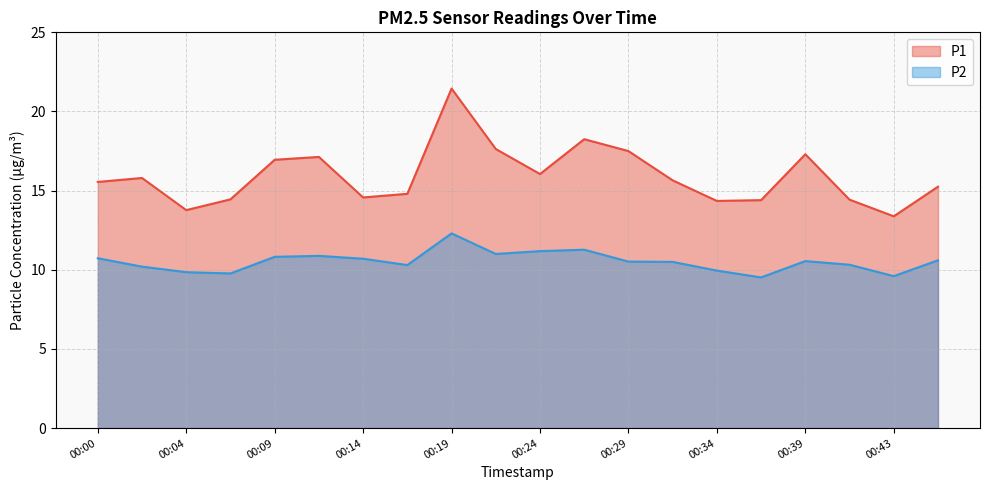

The P2 series shows 5.7 at 00:21. True or false?

False